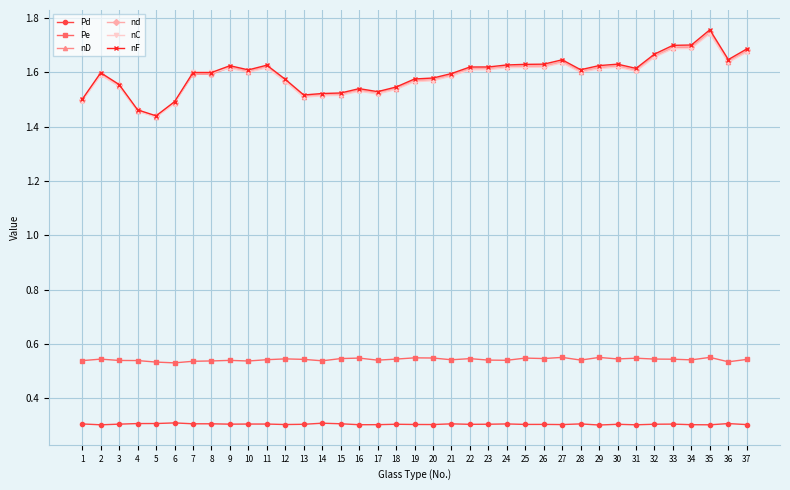

How many lines are shown in the chart?

6